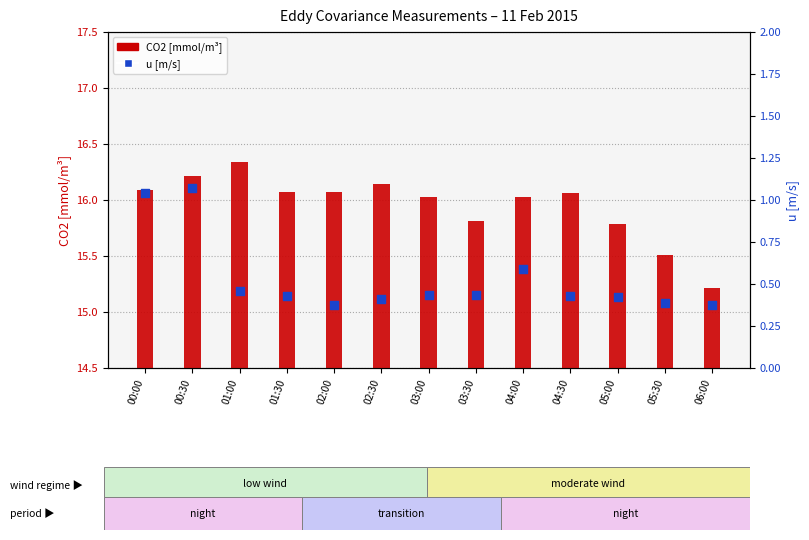

At how many categories does at least one series exceed 5?

13